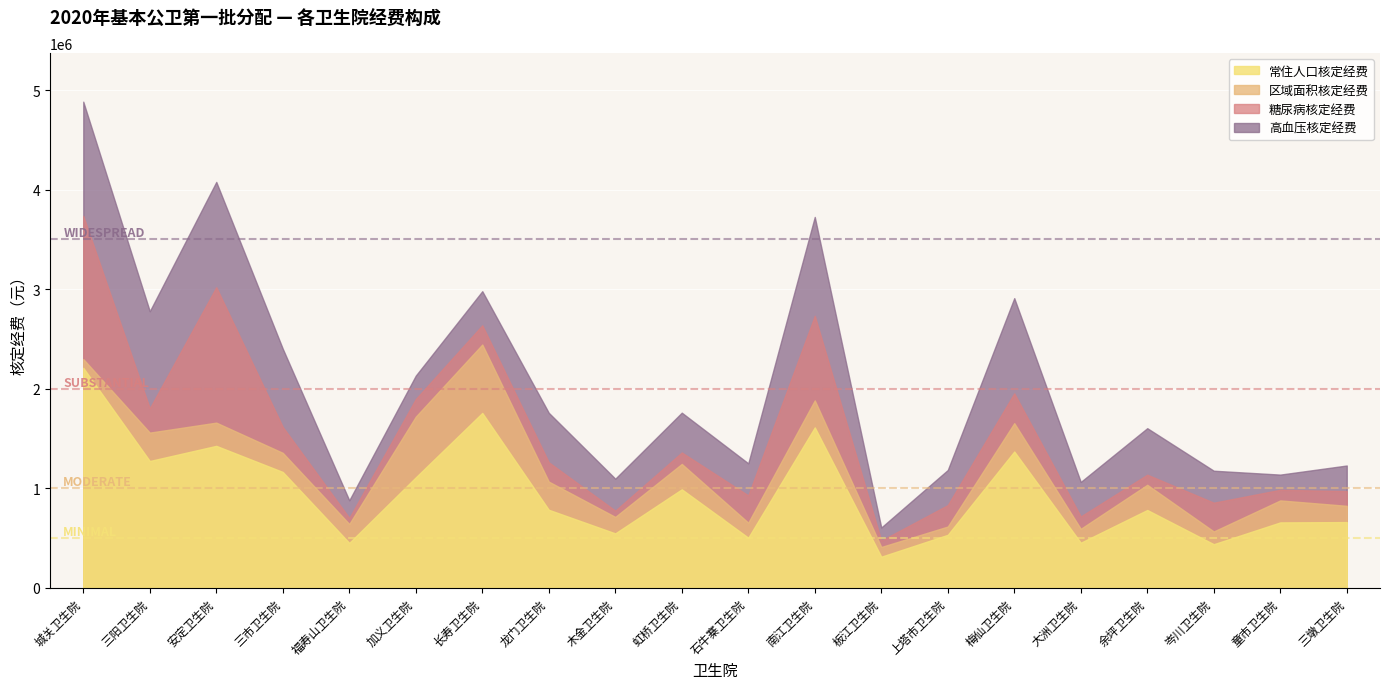

Which series has the widest spread of values?

高血压核定经费